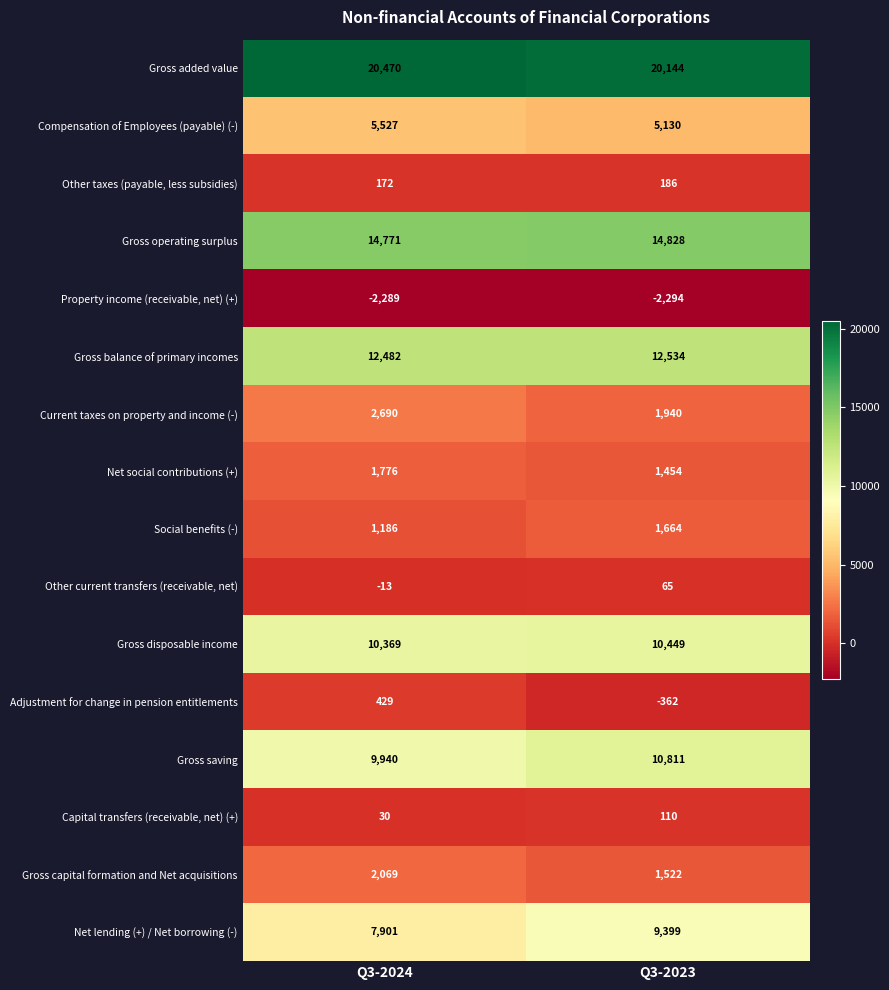

At which category is the sum across all series the highest?

Q3-2023